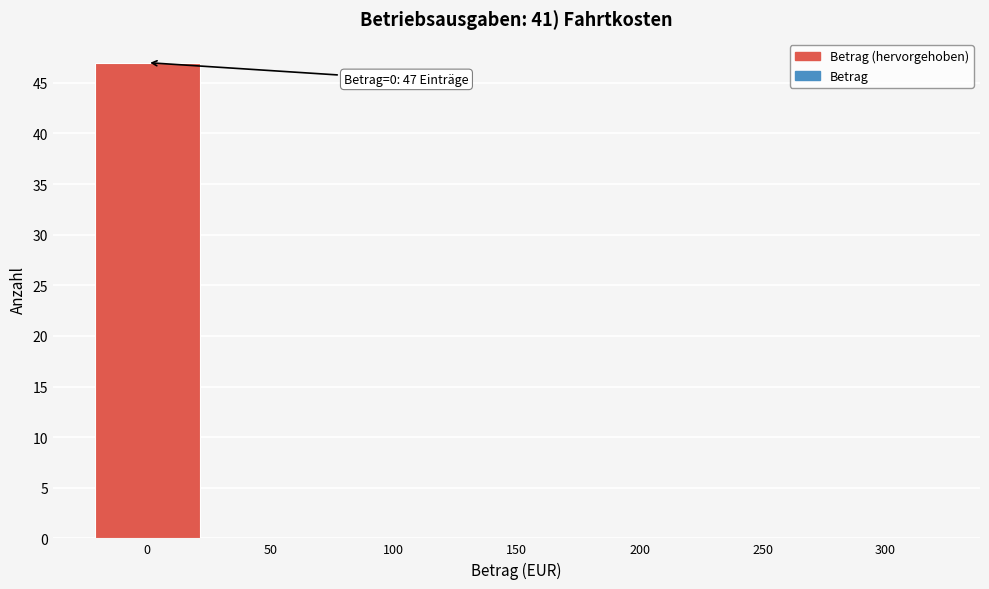

Reading left to right, list all the values displayed in this chart.

0=47	50=0	100=0	150=0	200=0	250=0	300=0